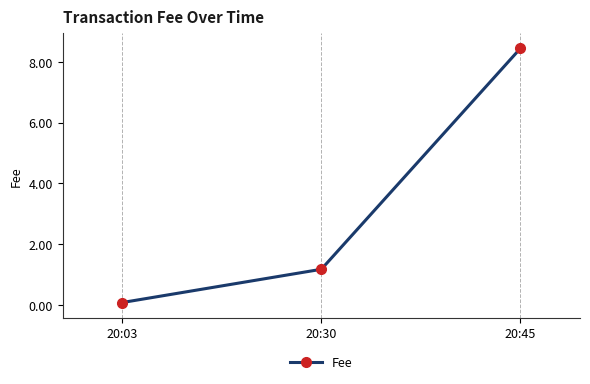

At which category does the chart reach its minimum across all series?

20:03